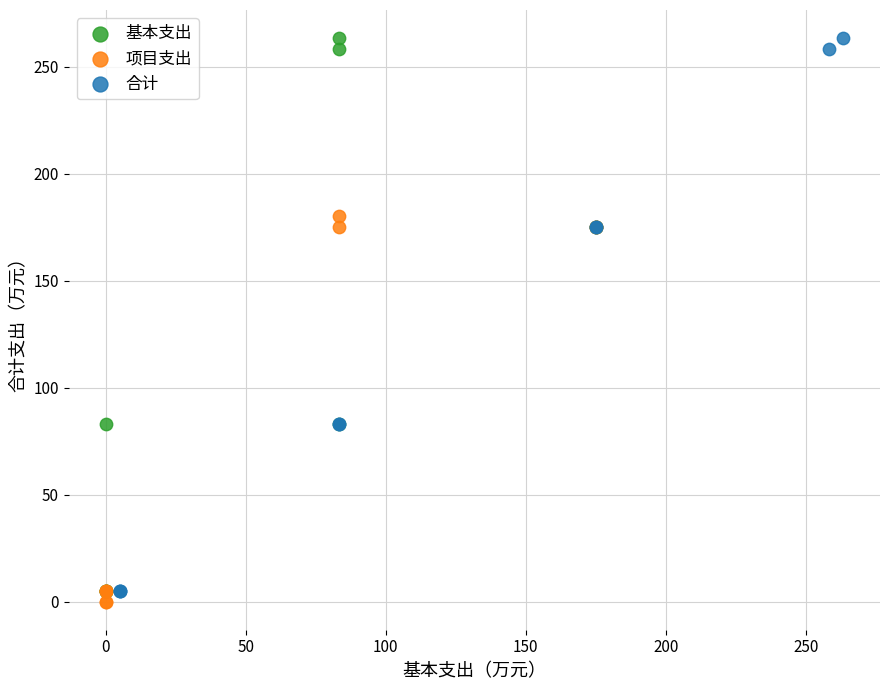

What are all the series names shown in the legend?

基本支出, 项目支出, 合计